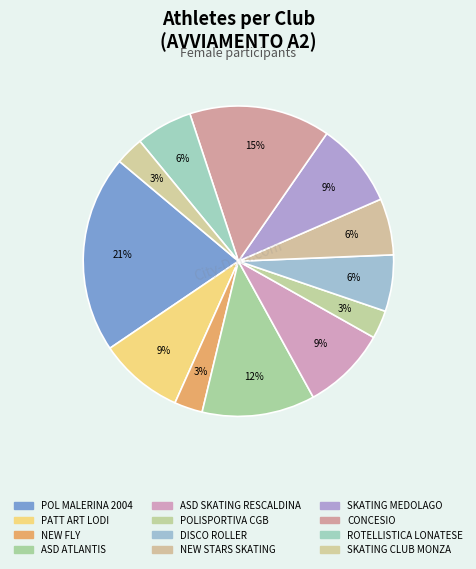

To the nearest percent, what is the average slice percentage?

8%